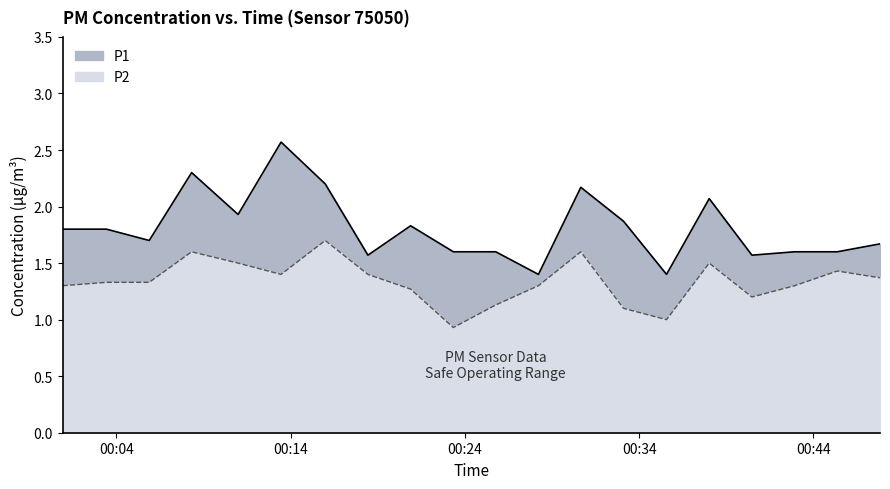

At which label does P1 reach its minimum?

2022-11-15T00:28:13